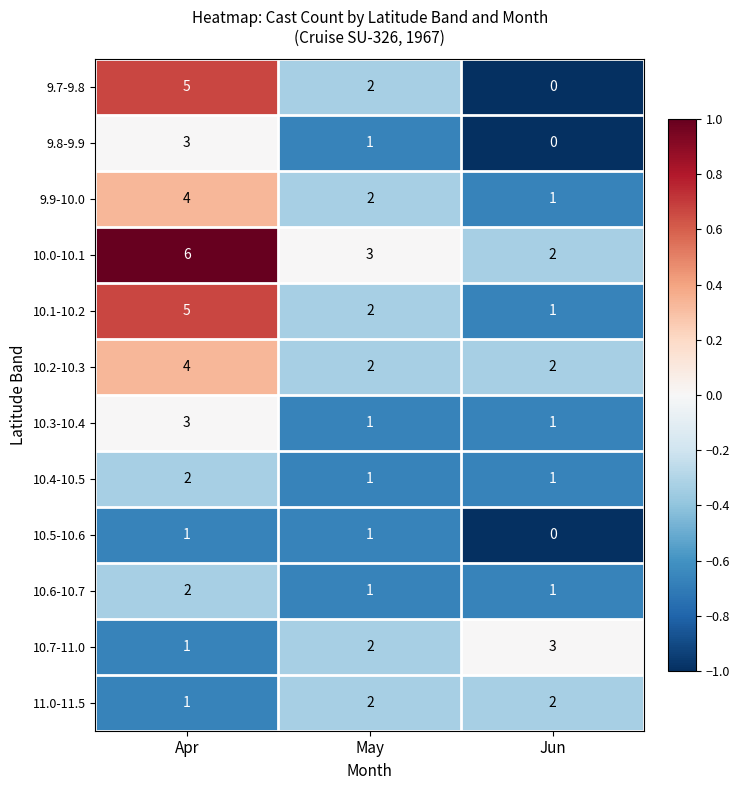

Where is 9.7-9.8 nearest to the value 2?

May